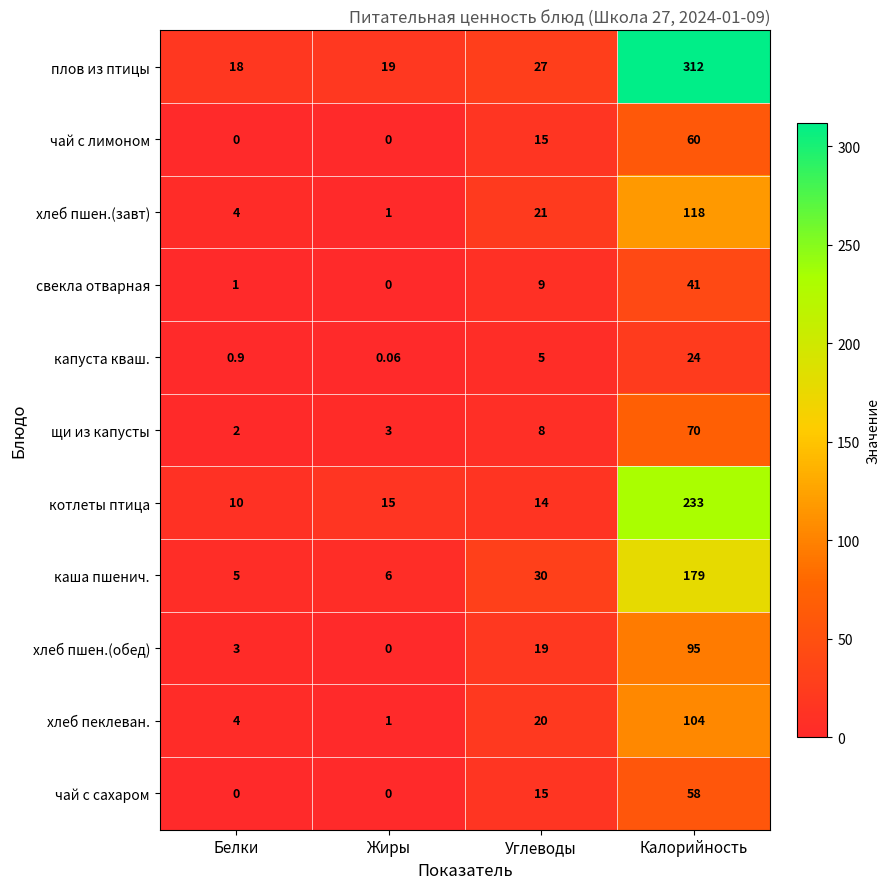

Between Жиры and Углеводы, which series saw the biggest shift?

каша пшенич.